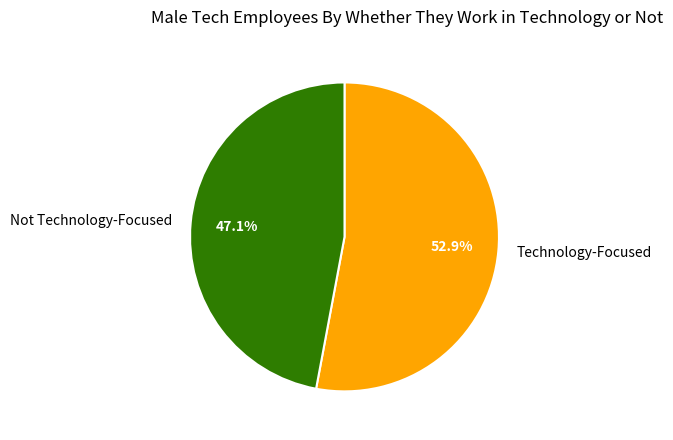

Which has a higher value, Not Technology-Focused or Technology-Focused?

Technology-Focused